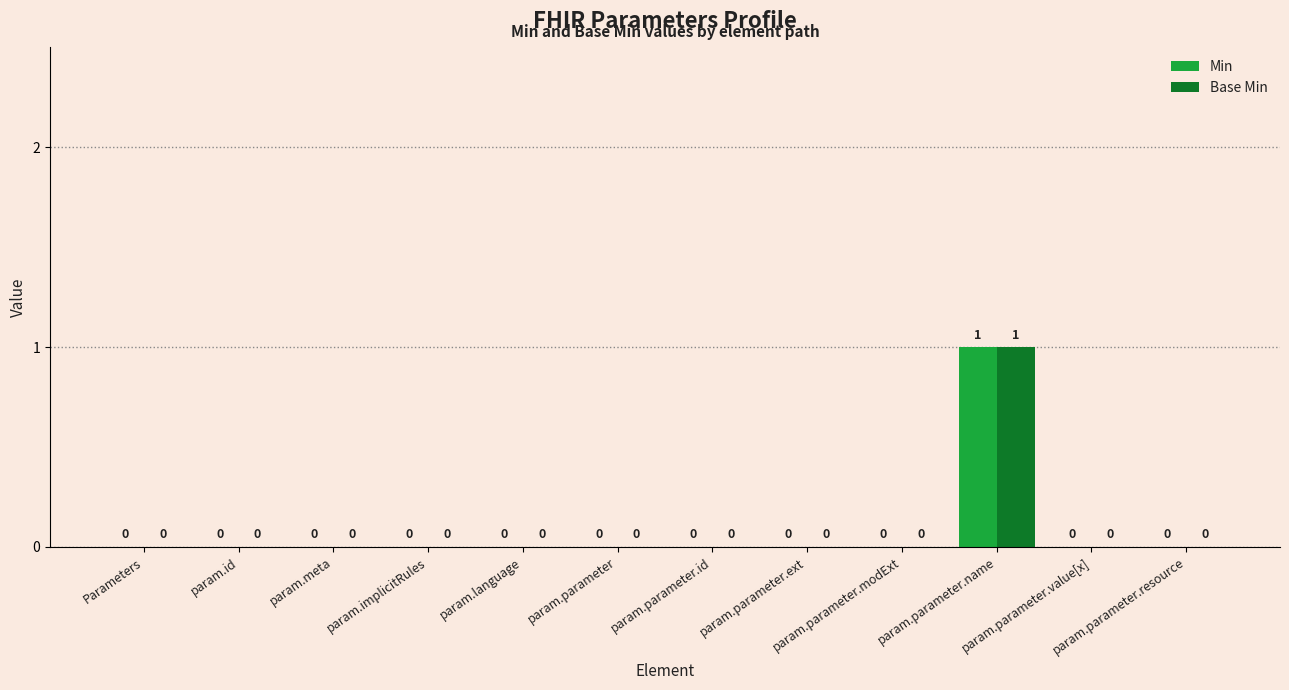

How many Base Min values are between 0 and 1?

12